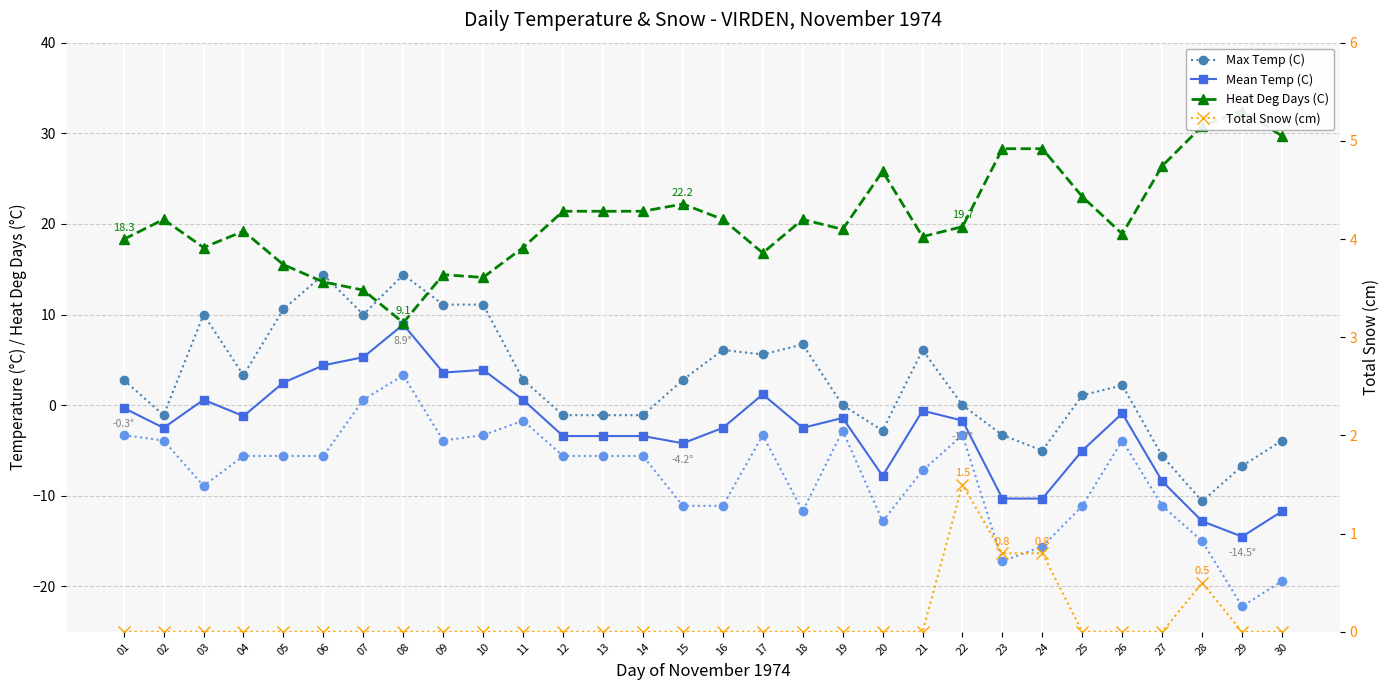

True or false: Heat Deg Days (C) has a value of 13.6 at 06.

True